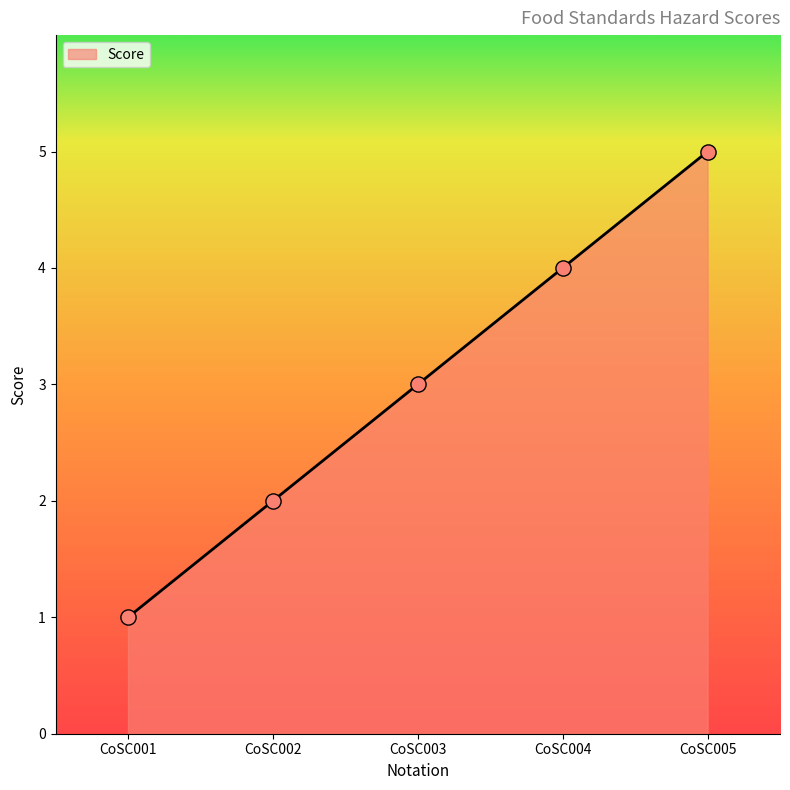

What is the change in value from CoSC004 to CoSC005?

+1